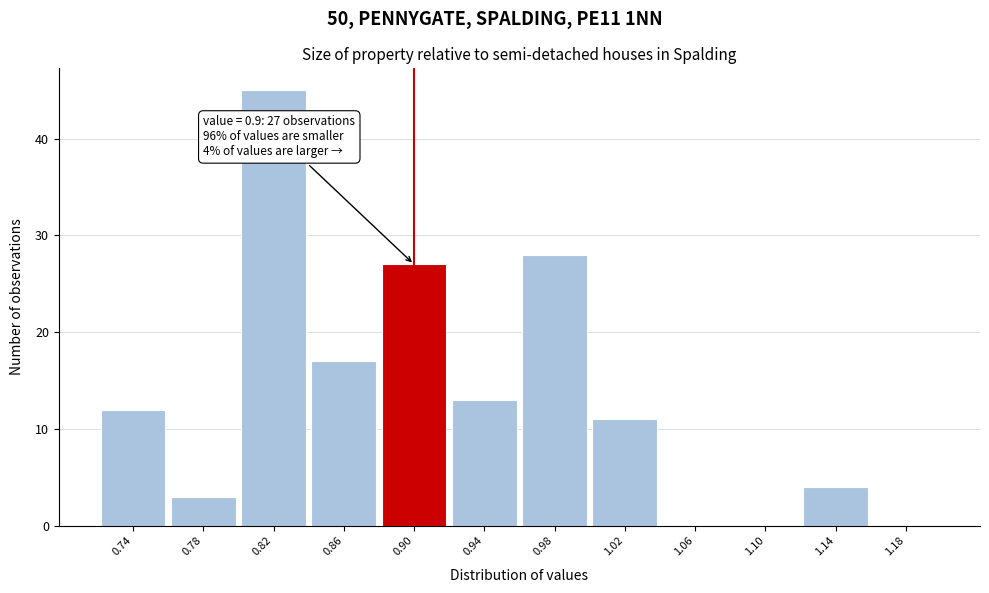

Over which range of the x-axis is the bar tallest?

0.80 to 0.84